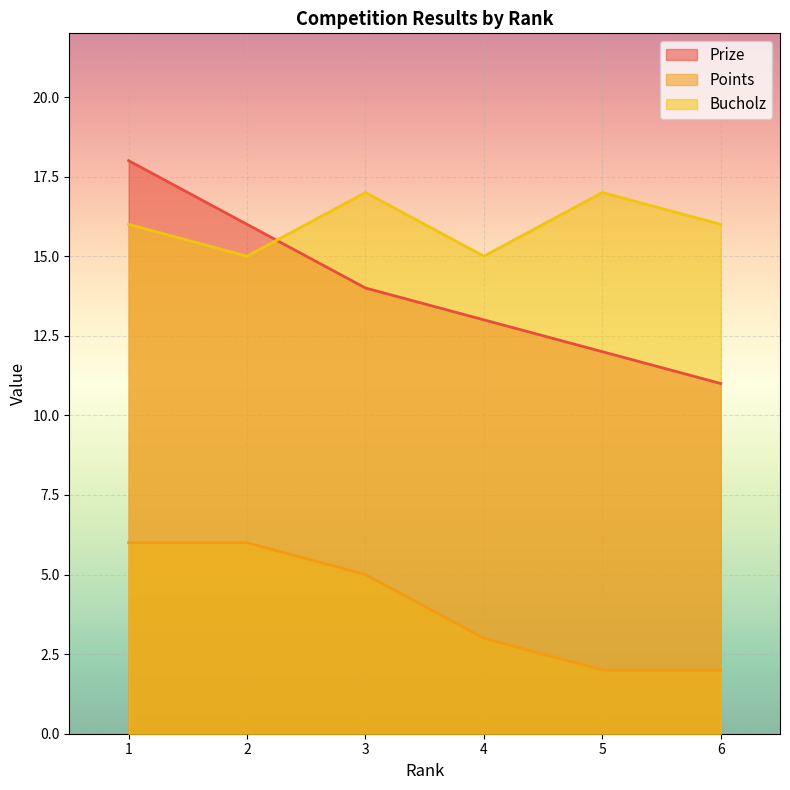

At which category does Bucholz reach its first local valley?

2